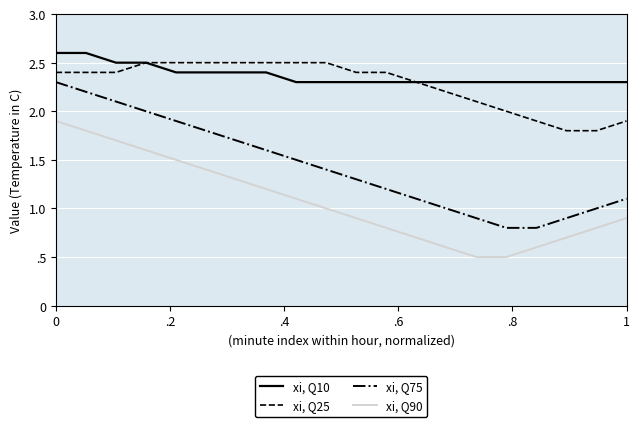

What are all the series names shown in the legend?

xi, Q10, xi, Q25, xi, Q75, xi, Q90